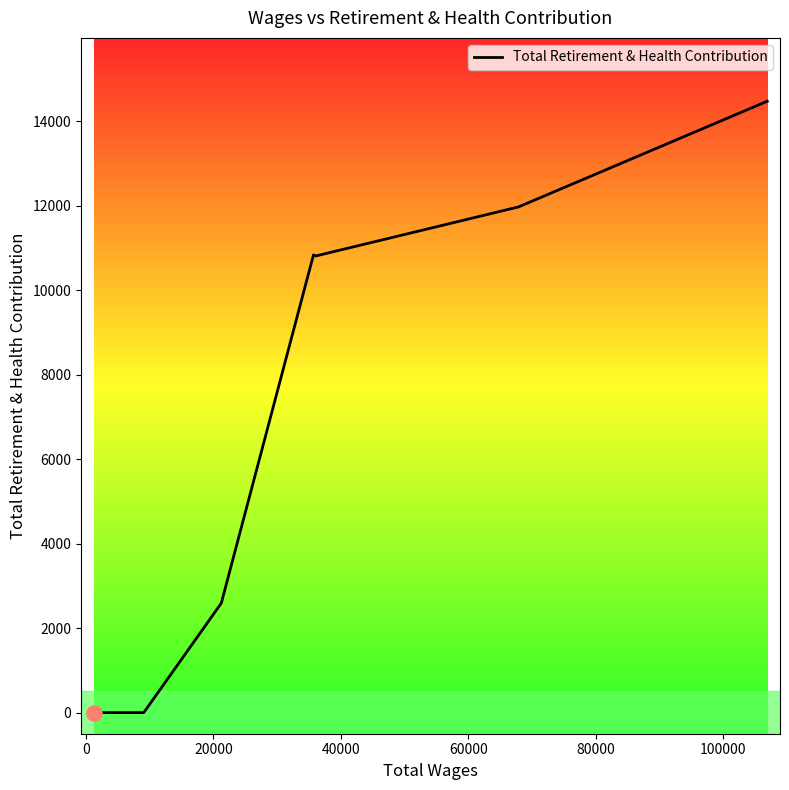

What is the difference between the second highest and minimum values?

11974